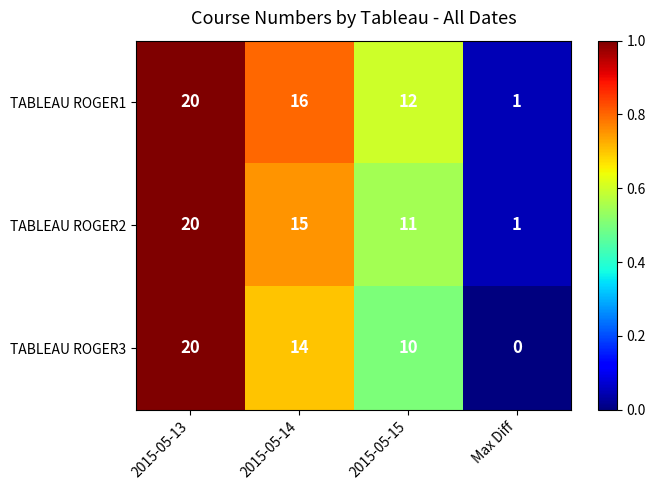

How many categories are shown in the chart?

4